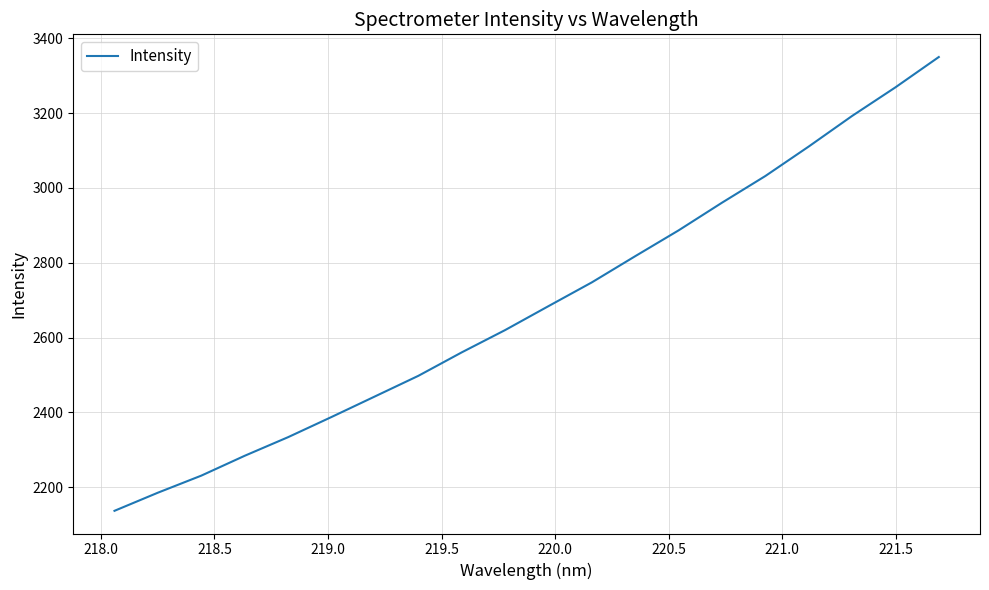

What is the smallest value displayed?

2136.9